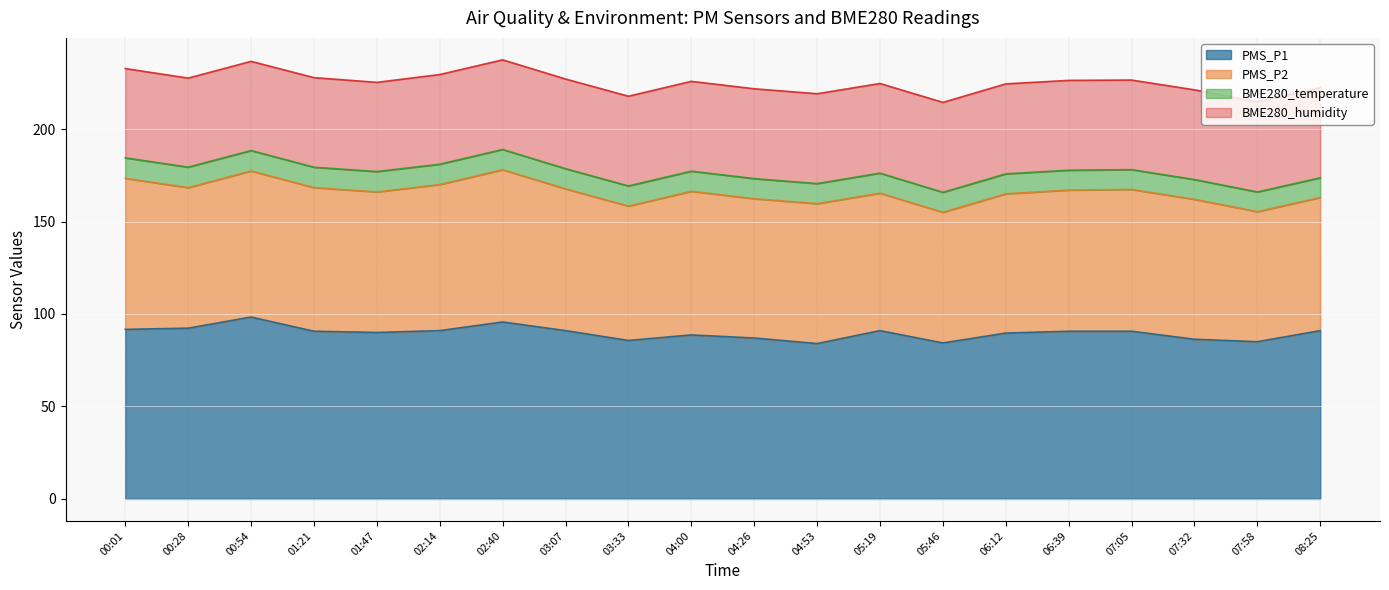

The value of PMS_P2 at 03:33 is 34.7. True or false?

False